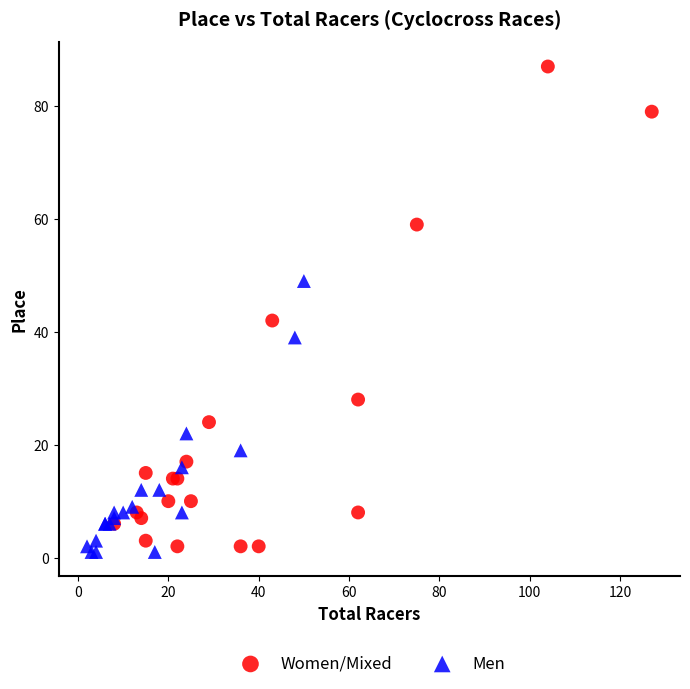

Which series has the largest Y range (max minus min)?

Women/Mixed